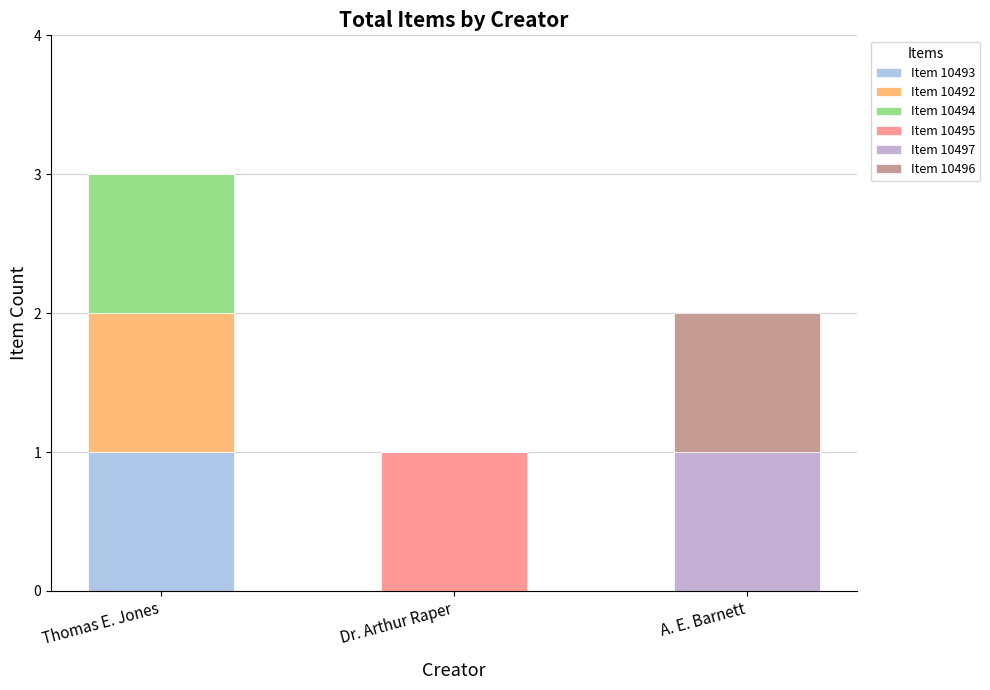

At which category is the sum across all series the highest?

Thomas E. Jones